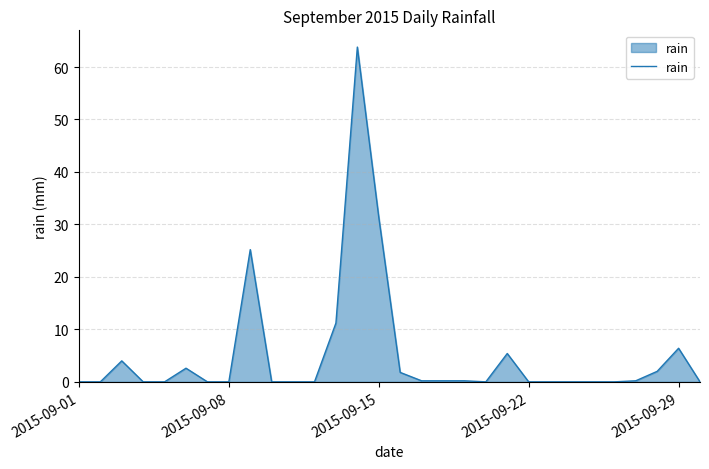

What is the sum of all values?

154.6